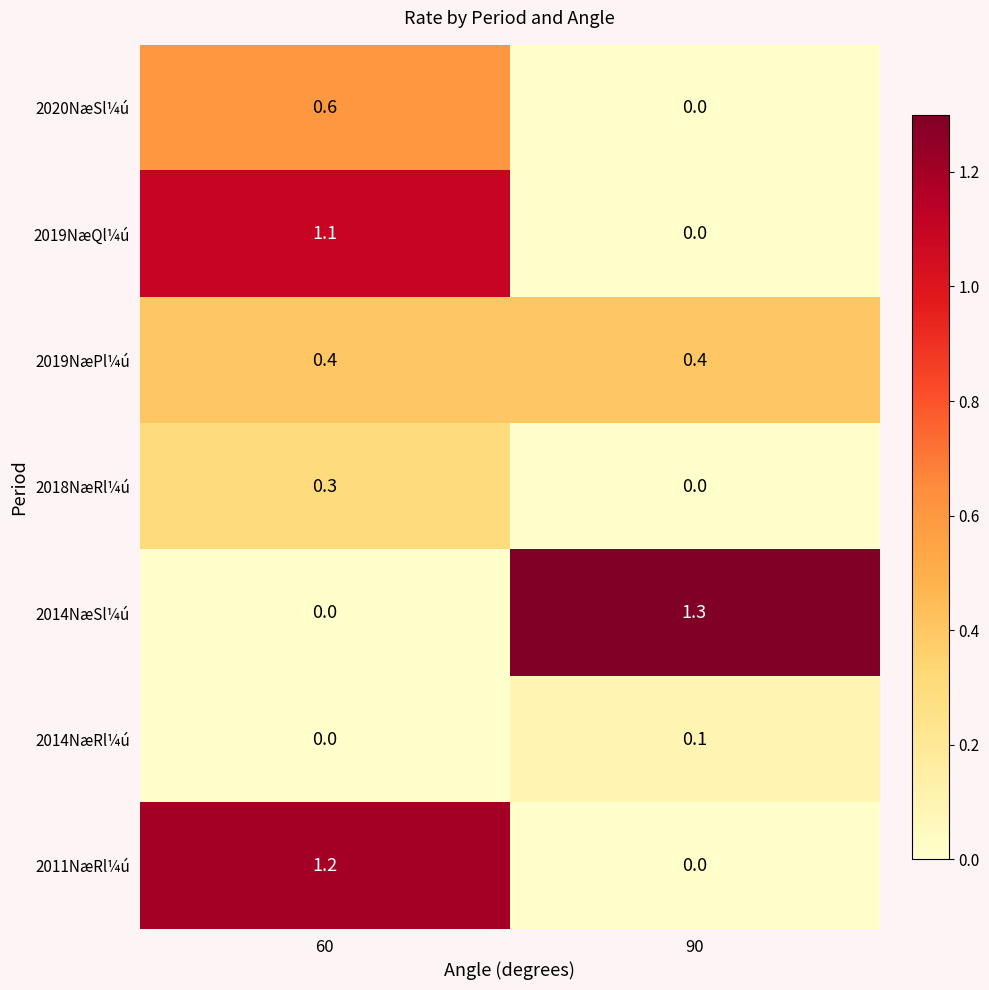

What is the difference between the maximum and minimum values in the 2014NæSl¼ú series?

1.3